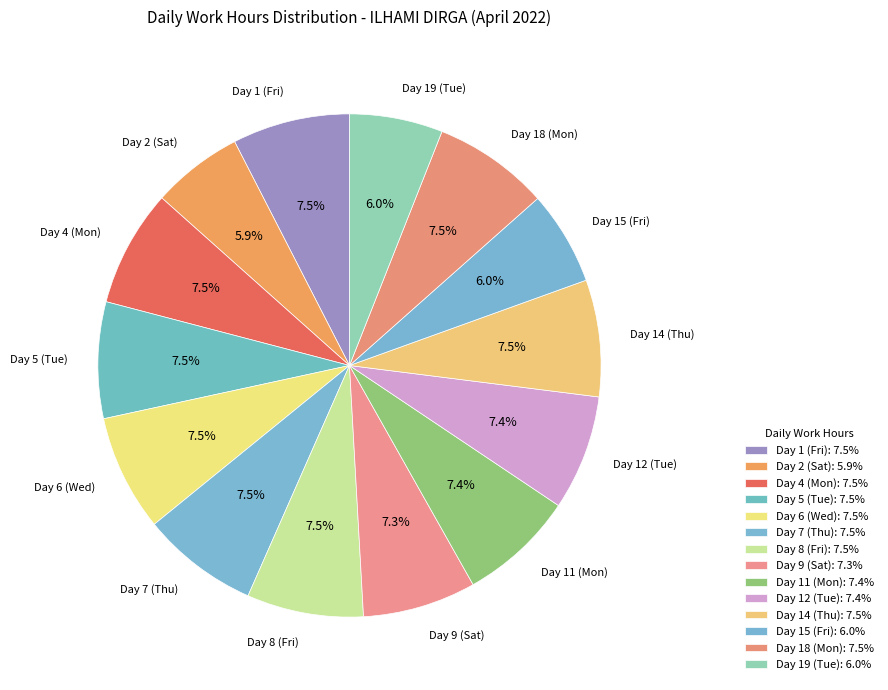

What percentage do Day 12 (Tue) and Day 6 (Wed) together represent?

14.9%